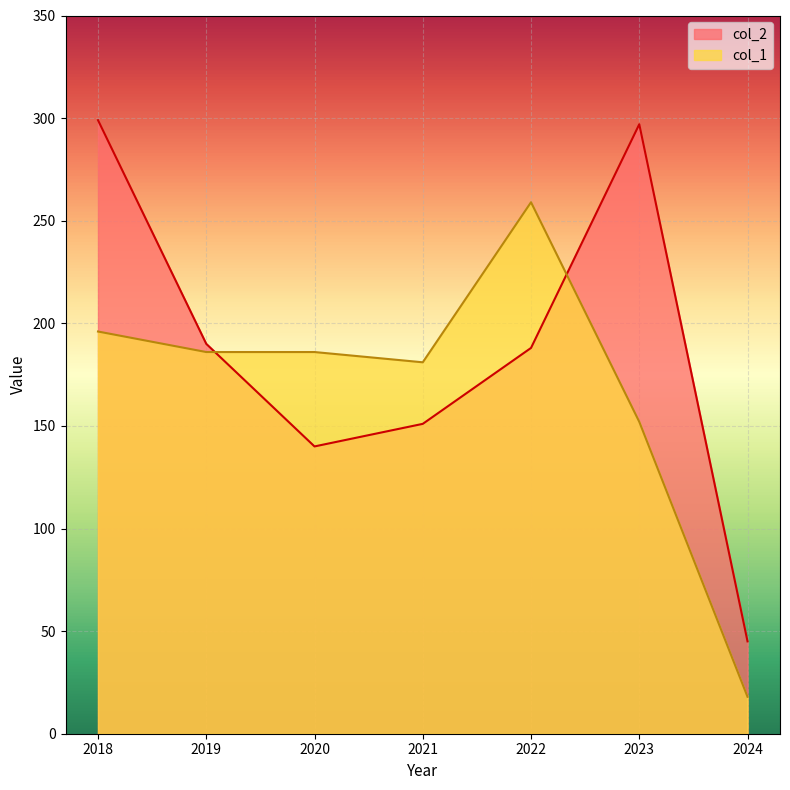

At which category does col_1 reach its first local valley?

2021